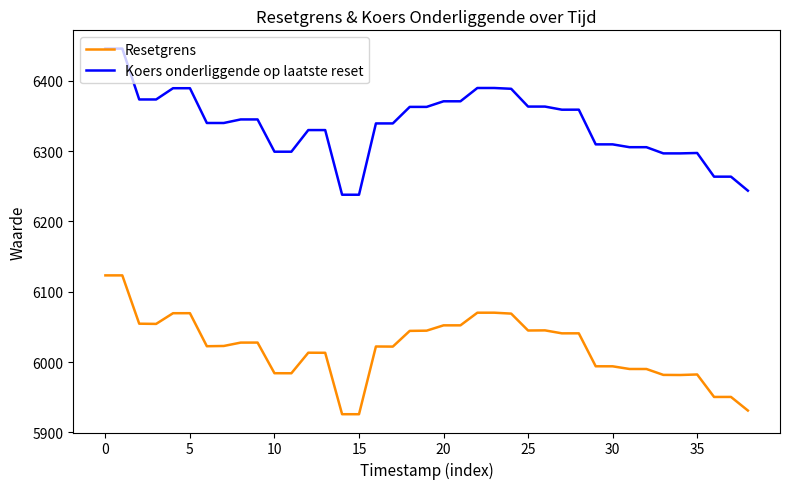

What is the minimum value shown in the chart?

5925.9